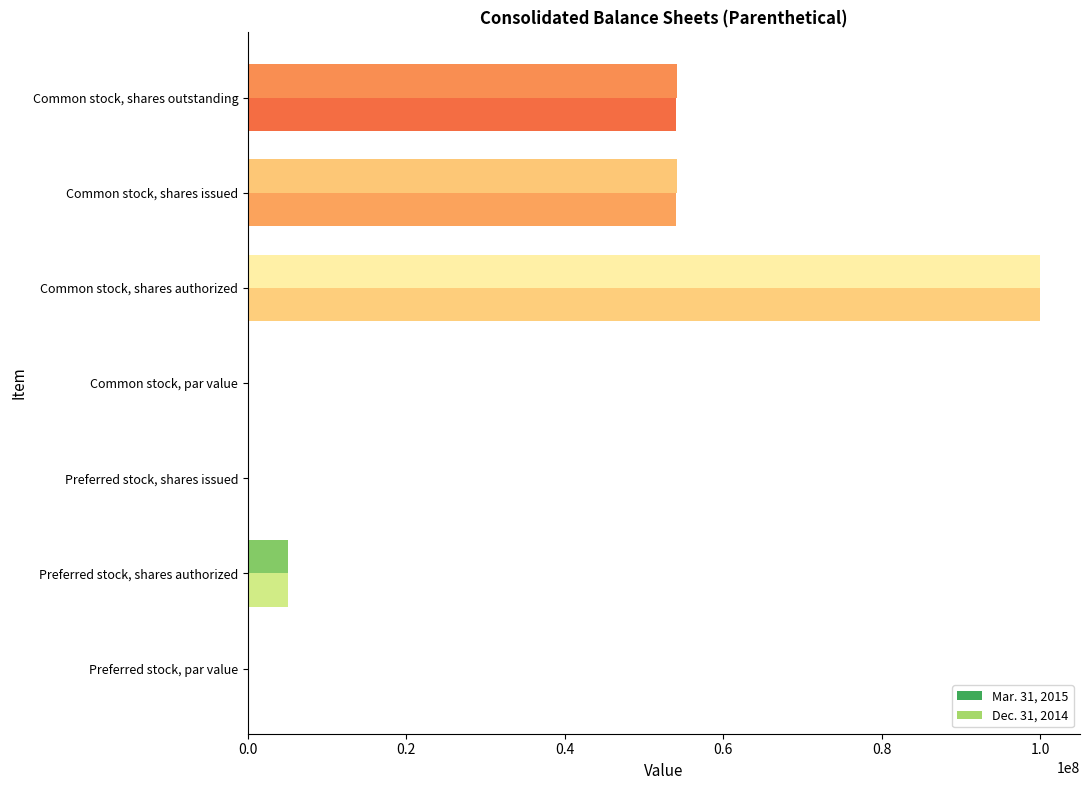

Which series has the largest range (max minus min)?

Mar. 31, 2015